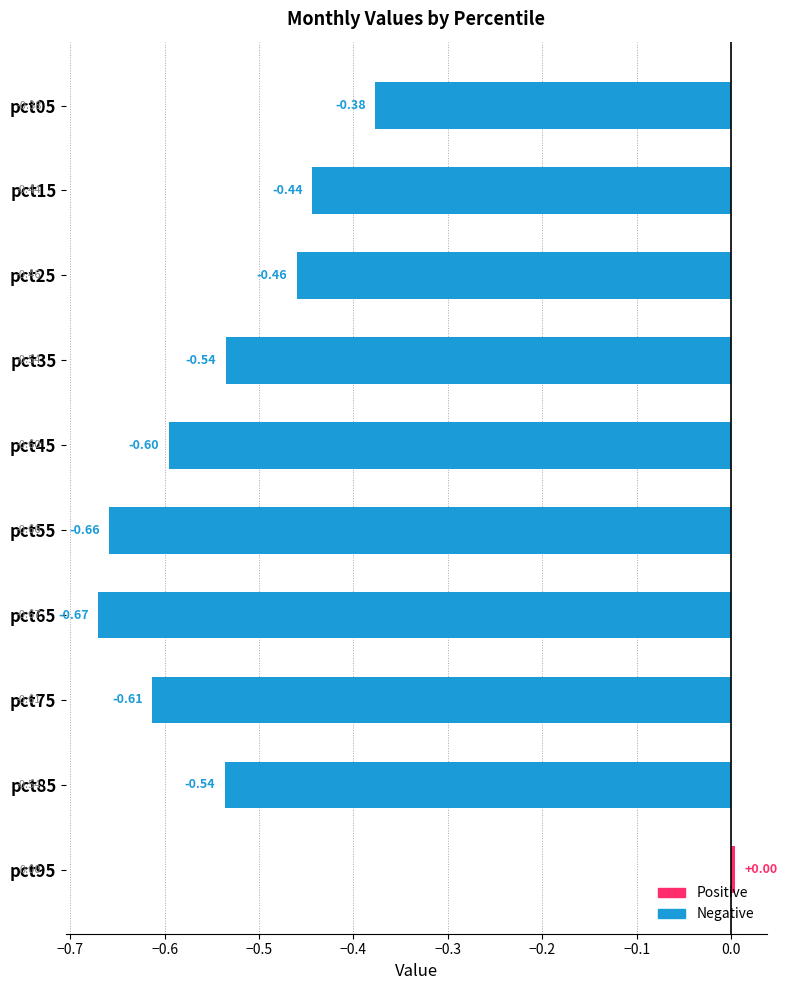

How many values are below 0?

9